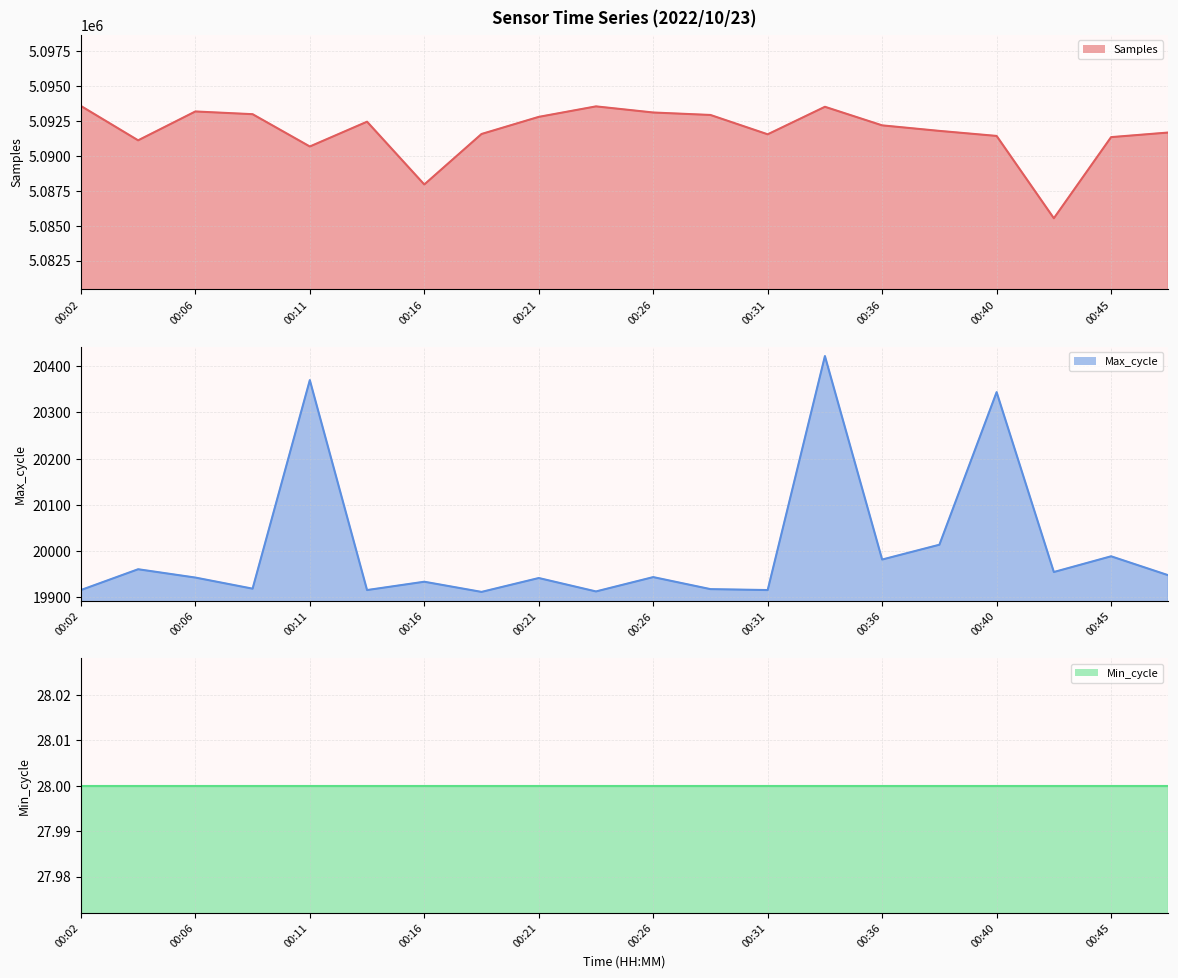

Which series changed the most between 00:36 and 00:40?

Samples line